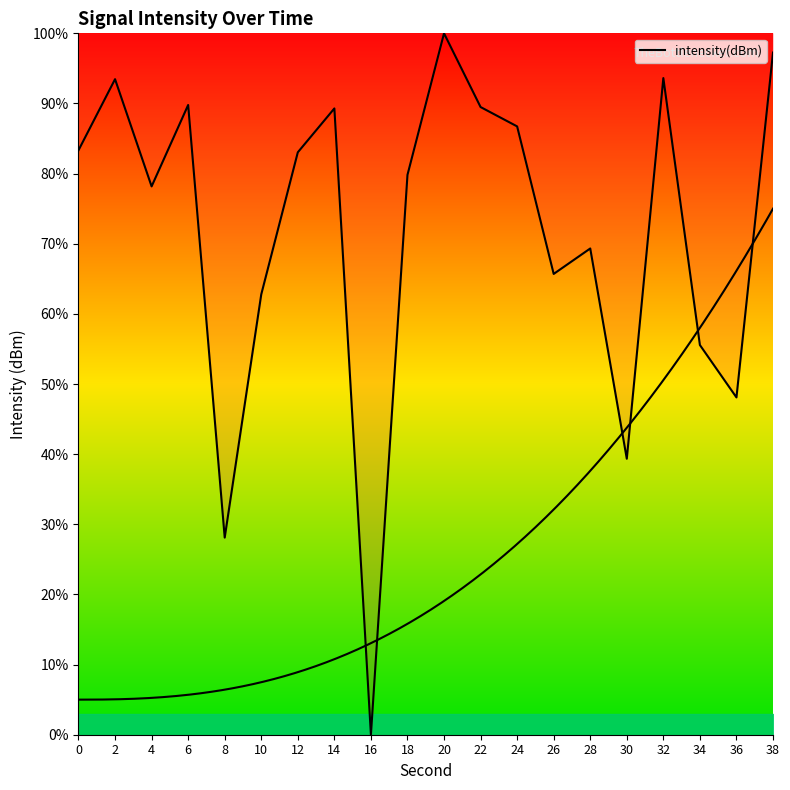

Count the number of data series in this chart.

1